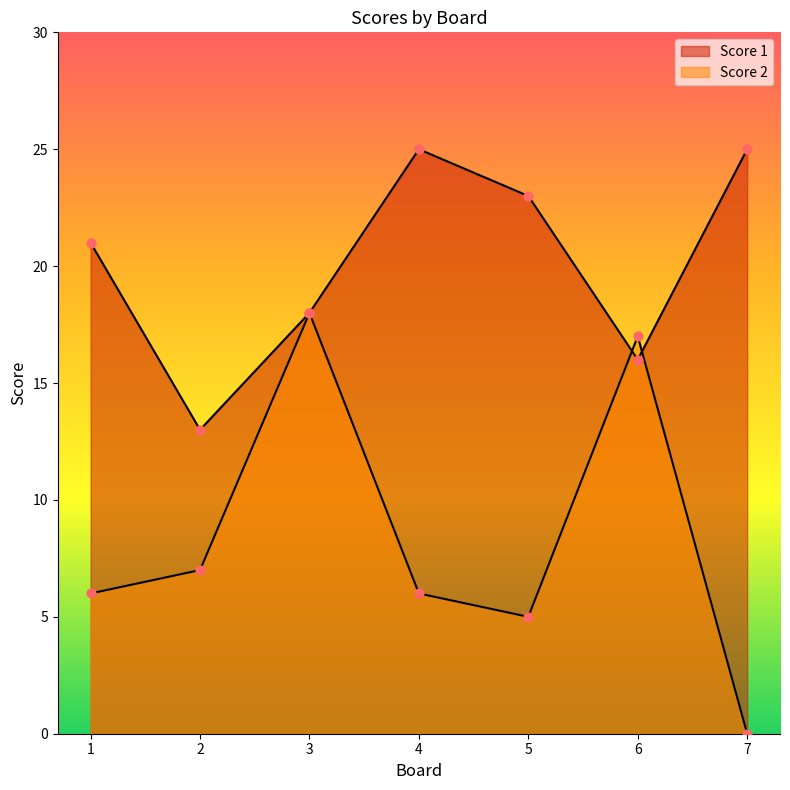

Which series reaches the minimum Y coordinate?

Score 2